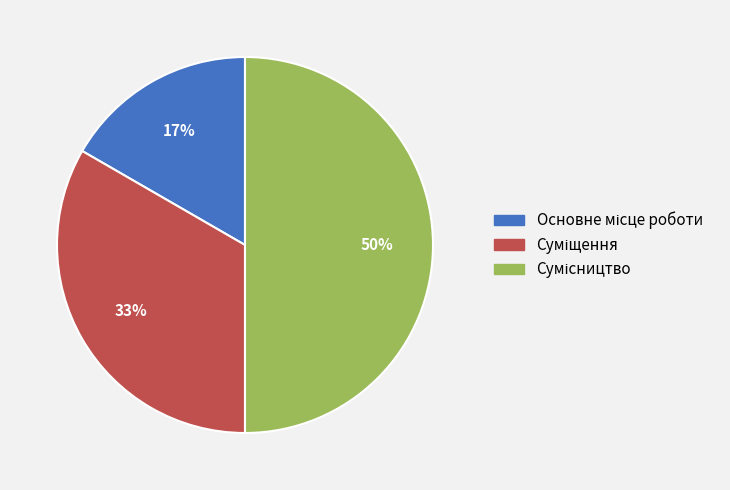

To the nearest percent, what is the average slice percentage?

33%